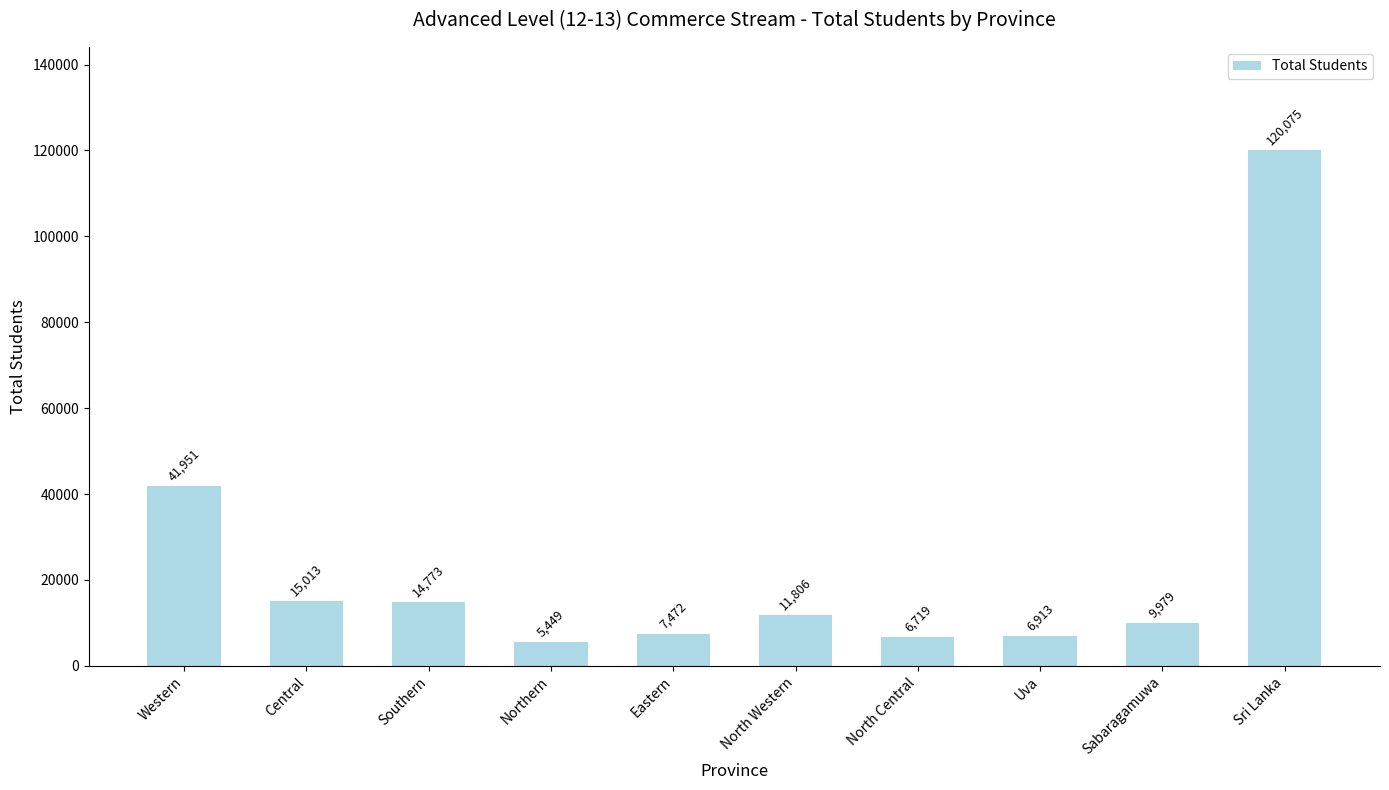

Does the chart contain stacked bars?

No